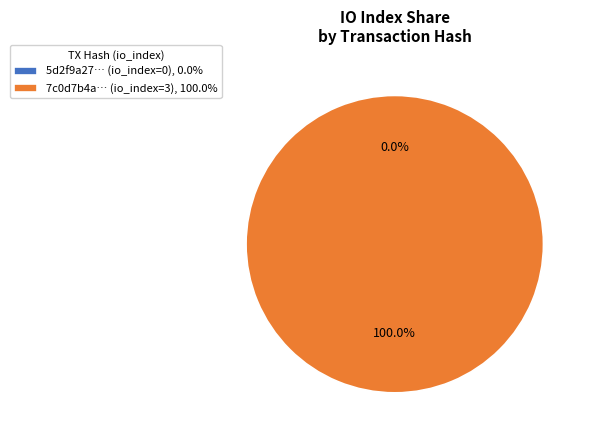

To the nearest percent, what is the average slice percentage?

50%